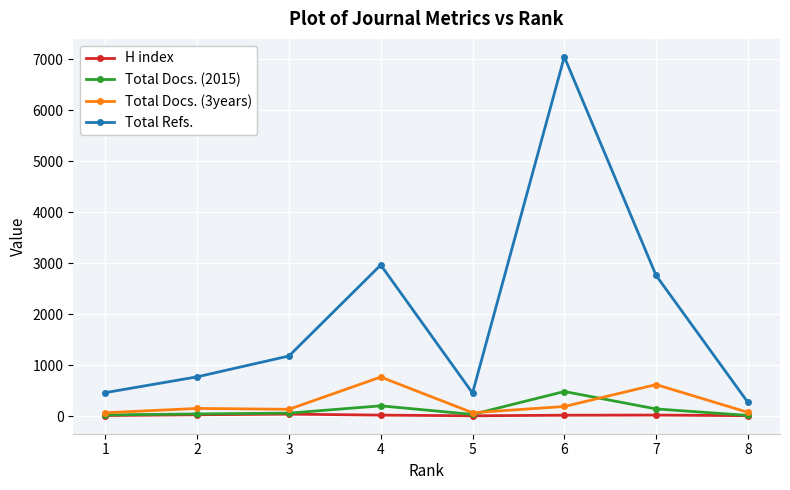

What are all the series names shown in the legend?

H index, Total Docs. (2015), Total Docs. (3years), Total Refs.